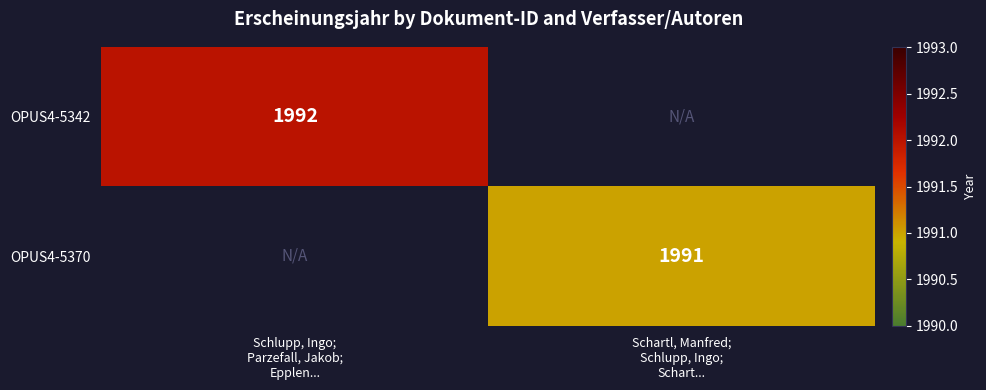

What is the maximum value shown in the chart?

1992.0